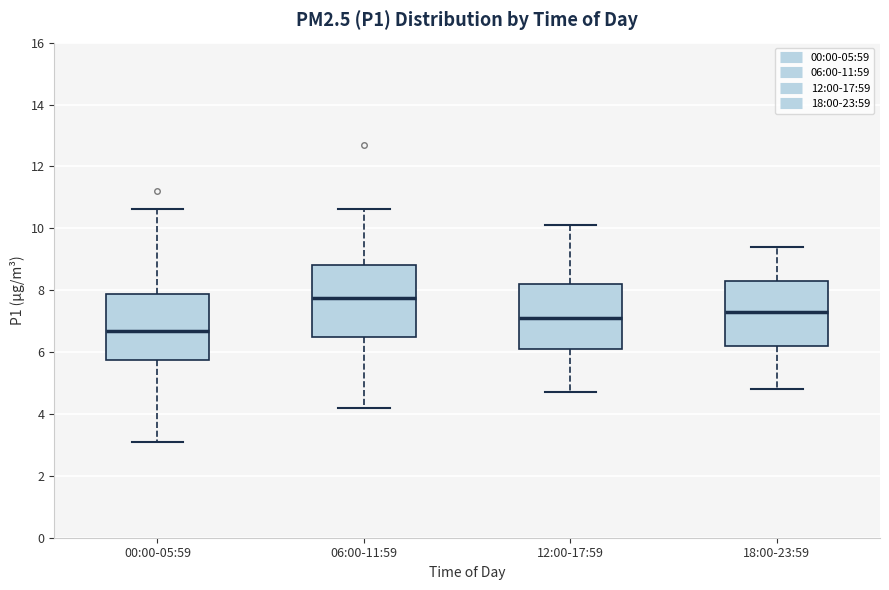

Where does the median line of the box for 06:00-11:59 sit on the y-axis? The values are not printed on the chart, so give them approximately, as read against the axis.

7.8